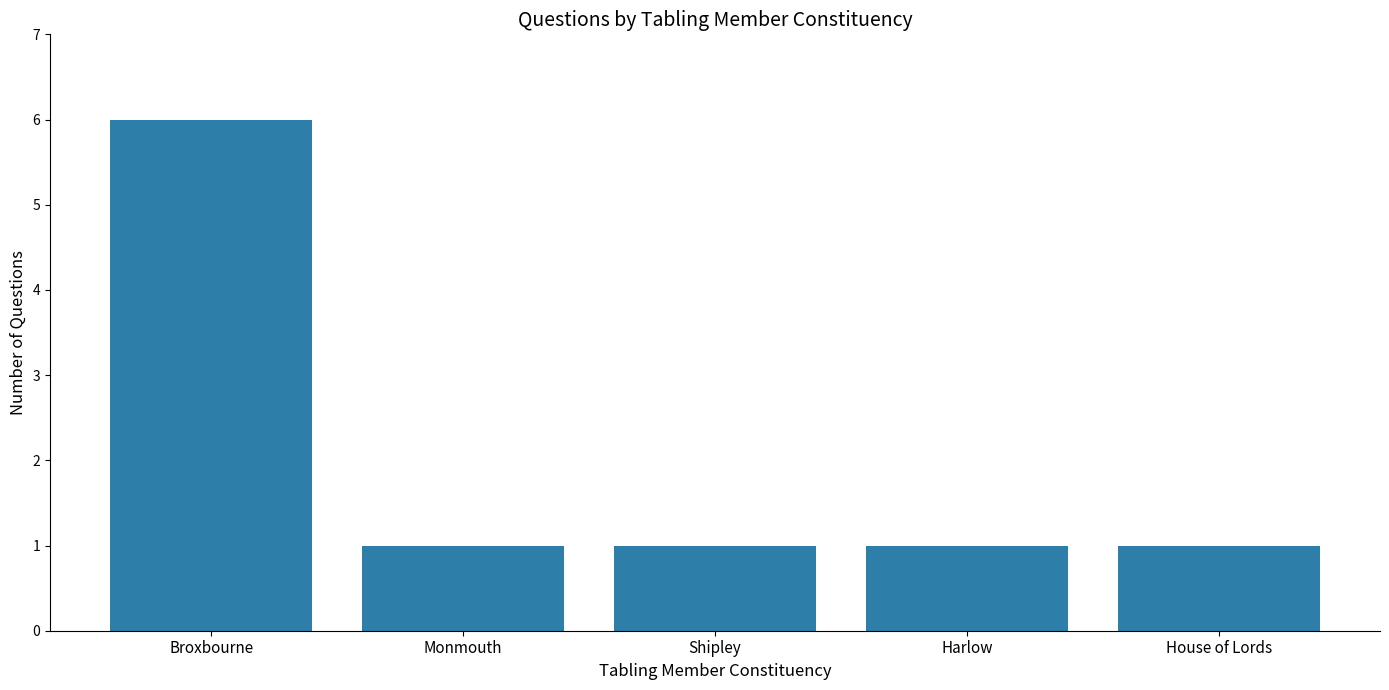

Reading left to right, list all the values displayed in this chart.

6	1	1	1	1